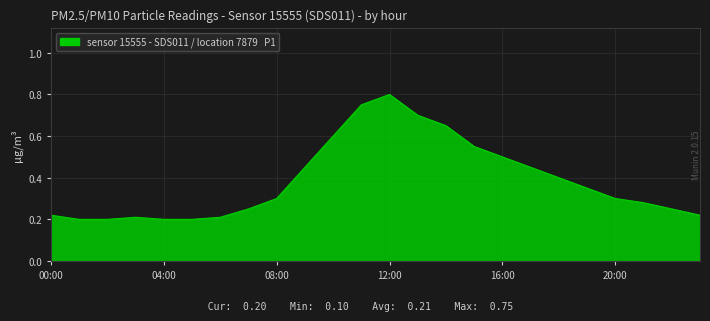

True or false: the data shows 0.1 at 04:00.

False